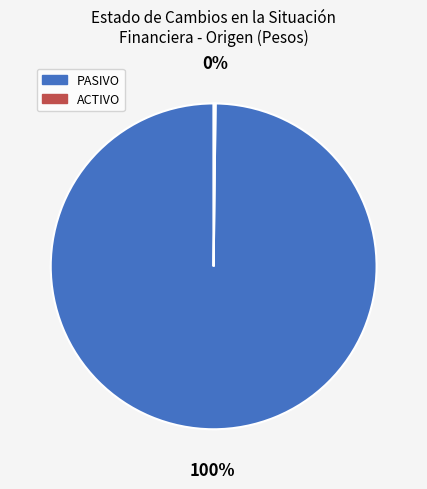

Which category has the biggest portion of the pie?

PASIVO